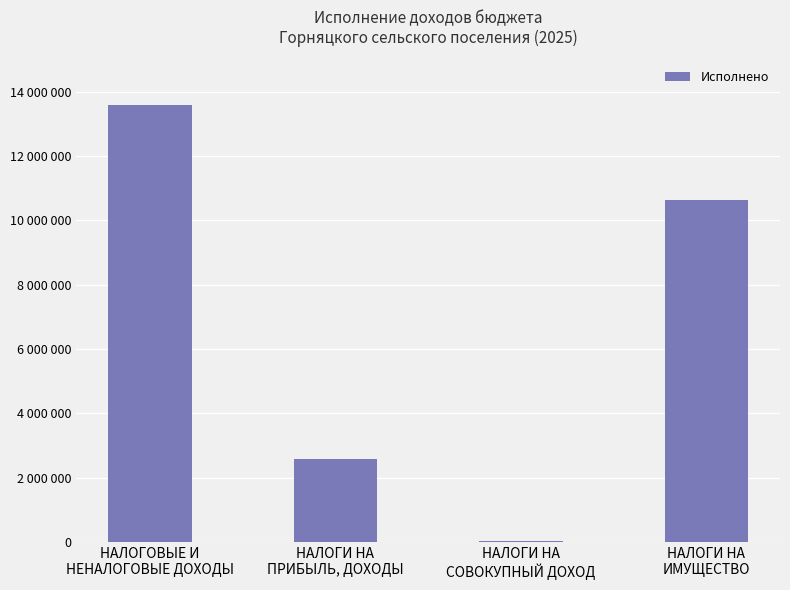

Which category has the lowest value across all series?

НАЛОГИ НА
СОВОКУПНЫЙ ДОХОД